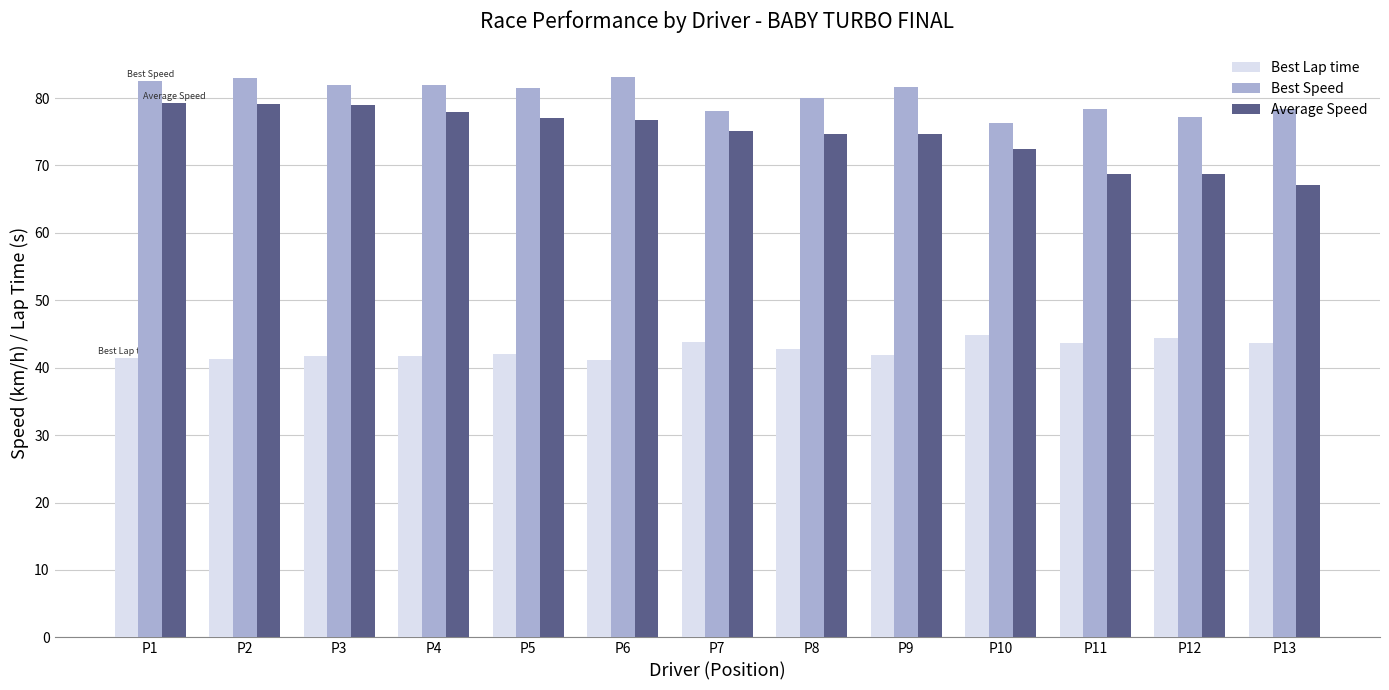

What is the value of the Best Lap time bar at the 10th from the left?

44.8